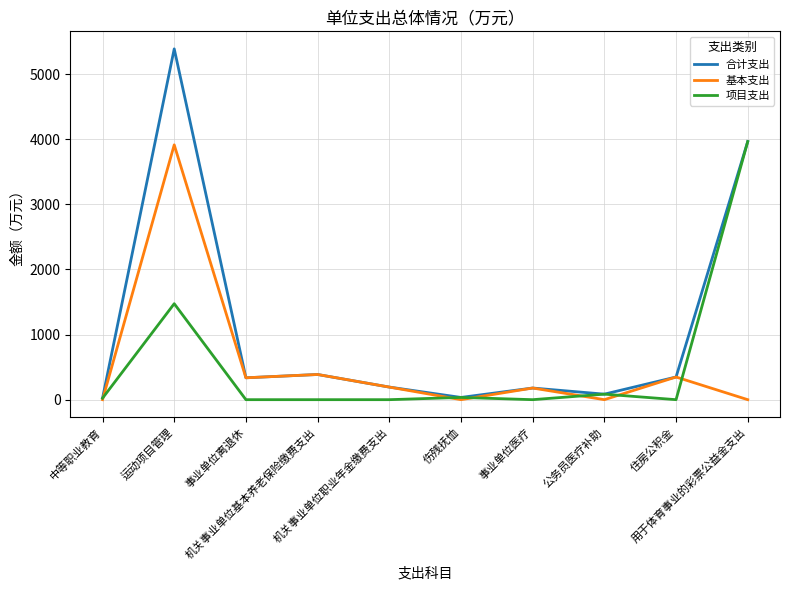

What position from the left is 公务员医疗补助?

8